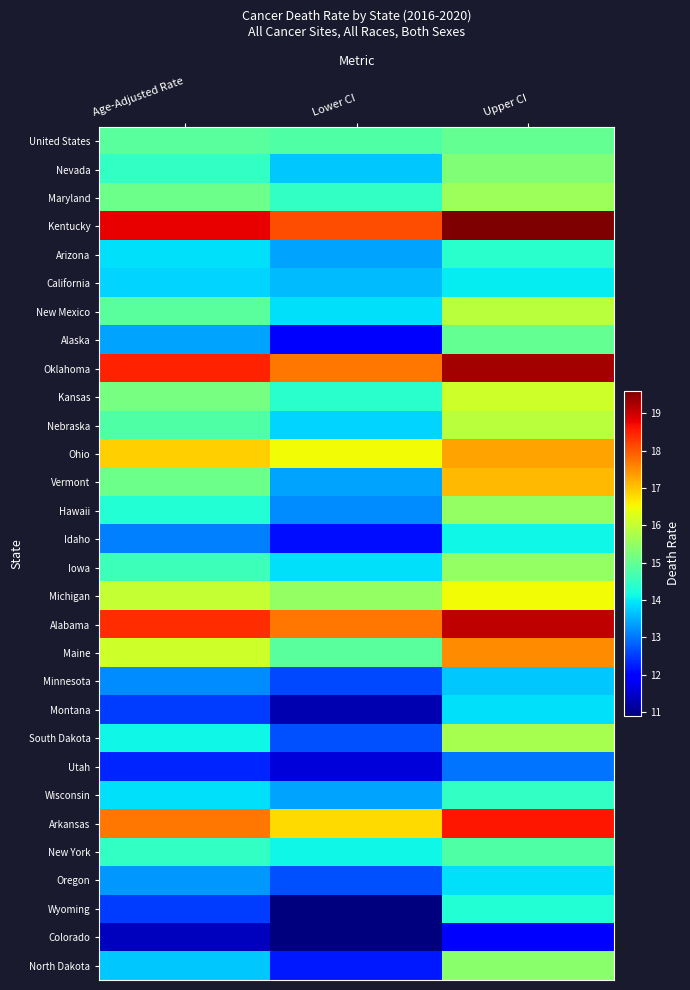

At how many categories does at least one series exceed 14?

3